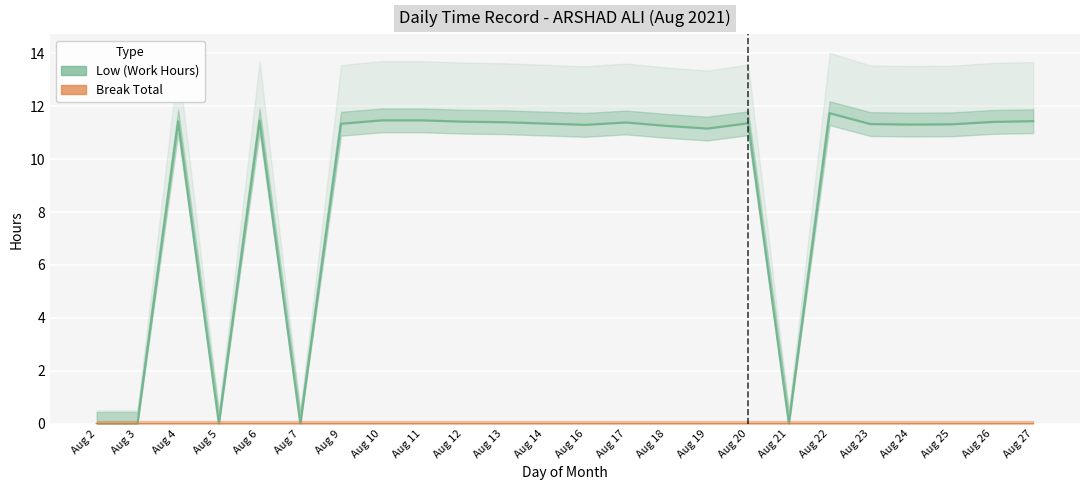

Rank the categories by Low (Work Hours) value from lowest to highest.

Aug 2, Aug 3, Aug 5, Aug 7, Aug 21, Aug 19, Aug 18, Aug 16, Aug 24, Aug 25, Aug 23, Aug 9, Aug 14, Aug 20, Aug 17, Aug 13, Aug 26, Aug 12, Aug 4, Aug 27, Aug 6, Aug 10, Aug 11, Aug 22